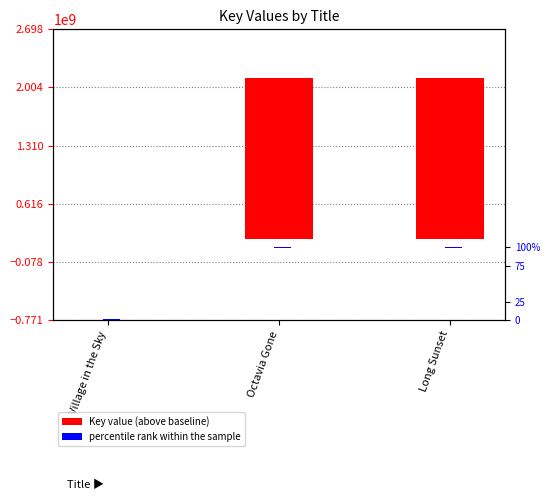

What is the label of the 2nd bar from the left?

Octavia Gone